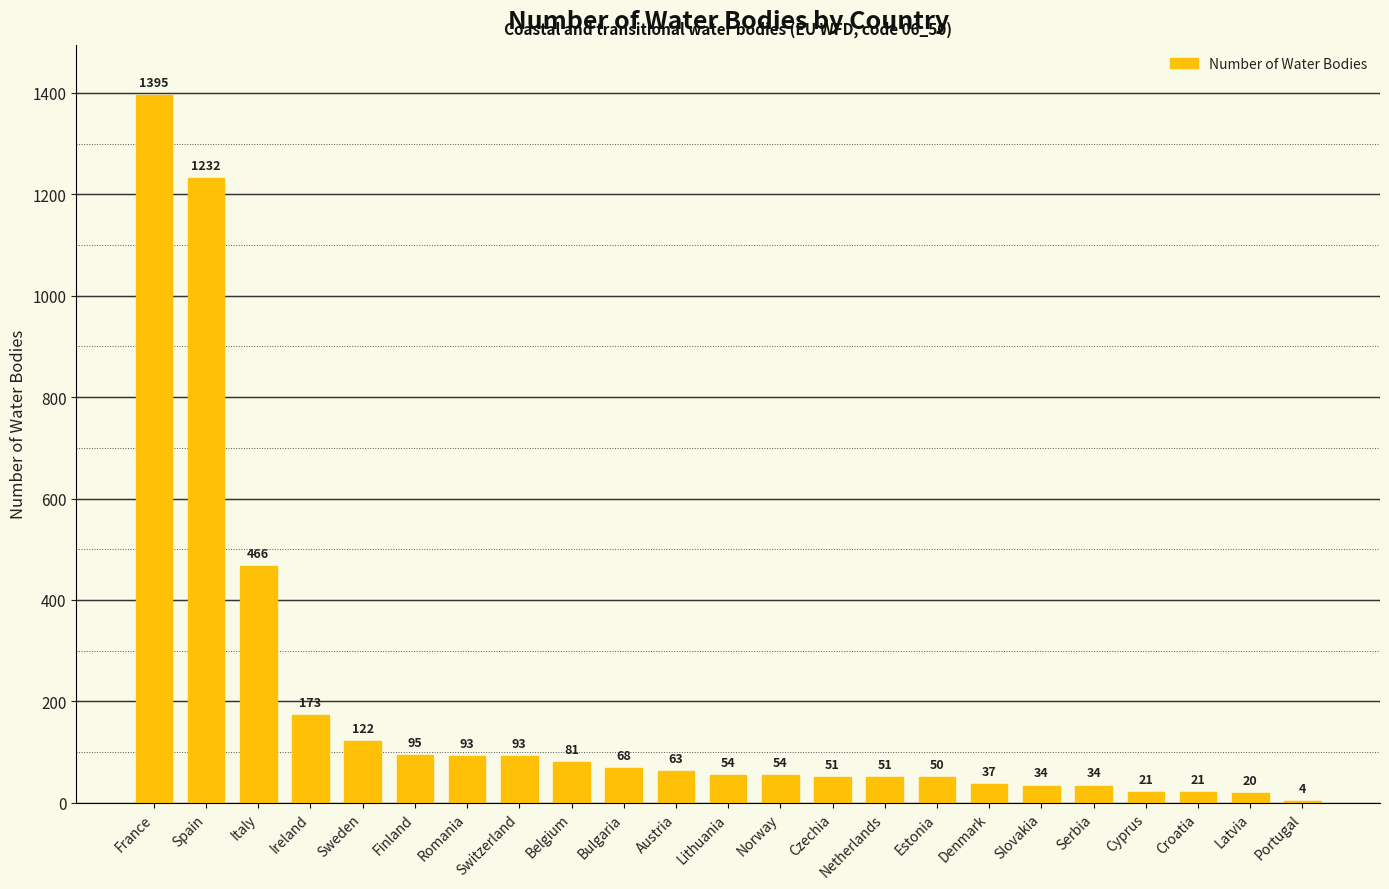

What is the sum of all values?

4312